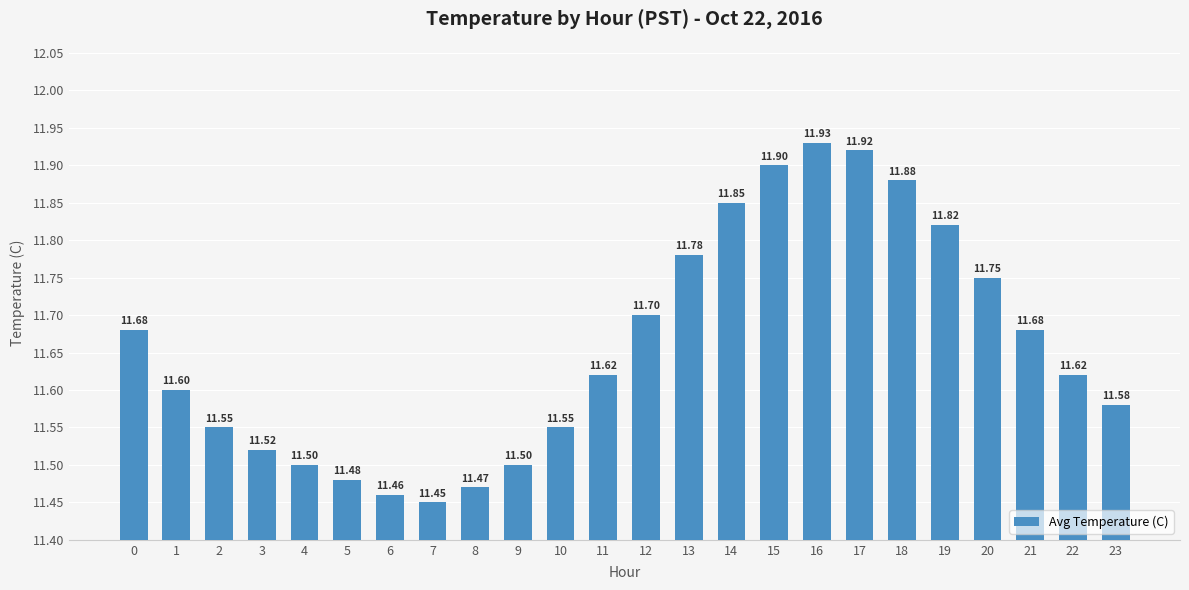

What is the maximum value shown in the chart?

11.9